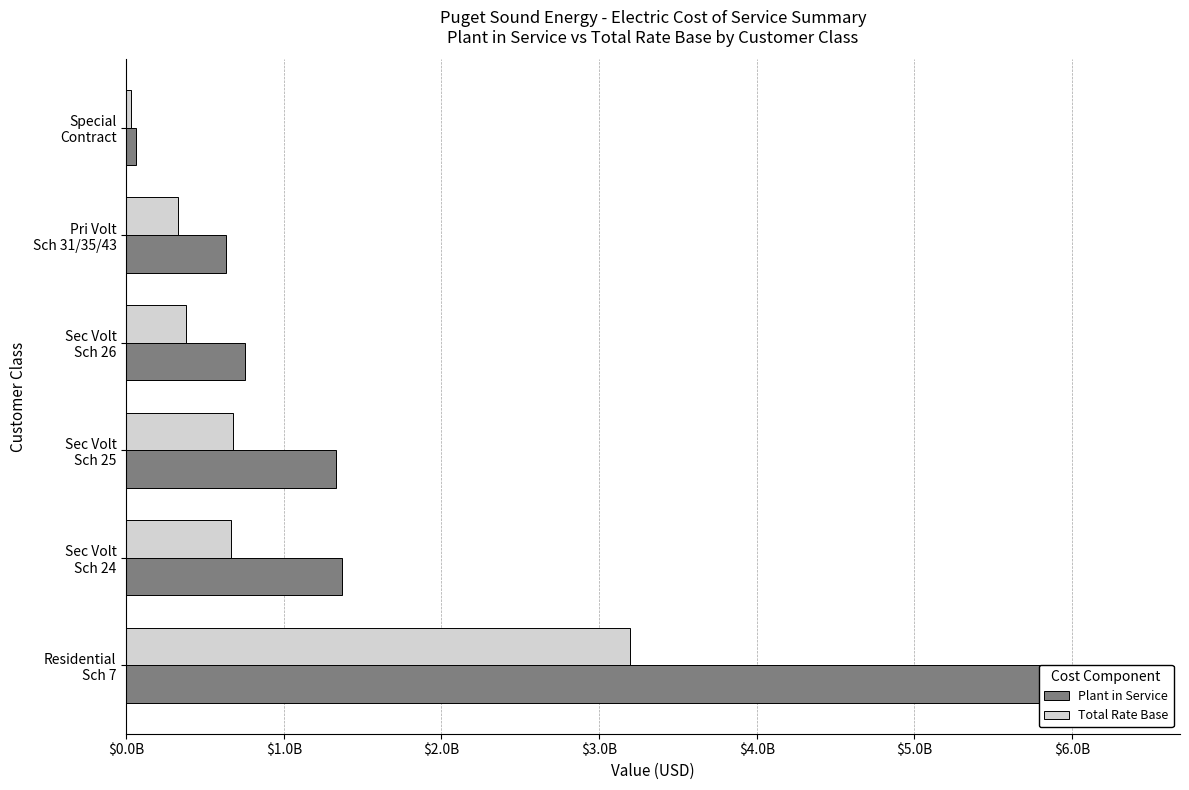

How many distinct data groups are displayed?

2